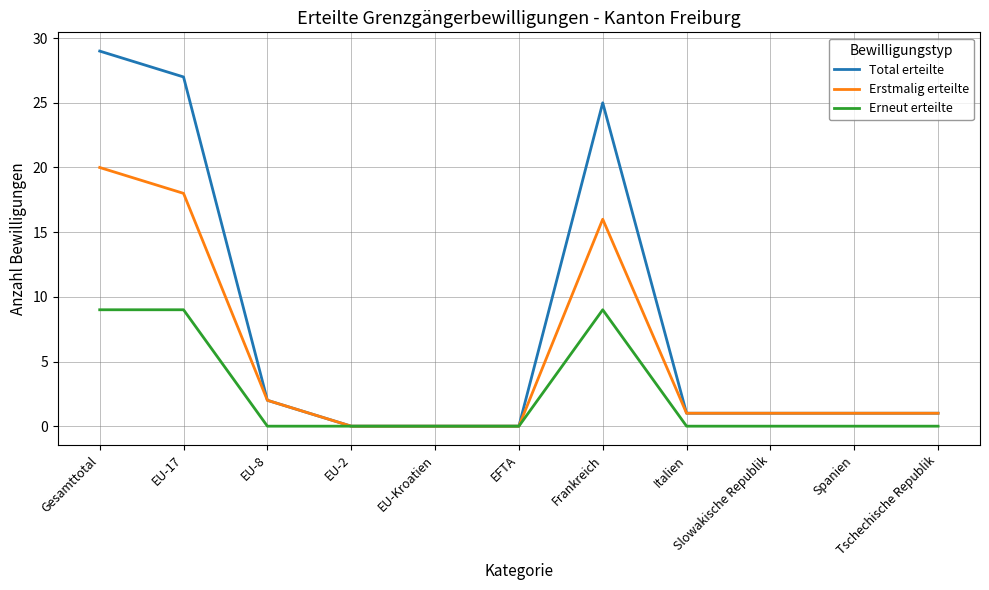

Which series has the largest range (max minus min)?

Total erteilte